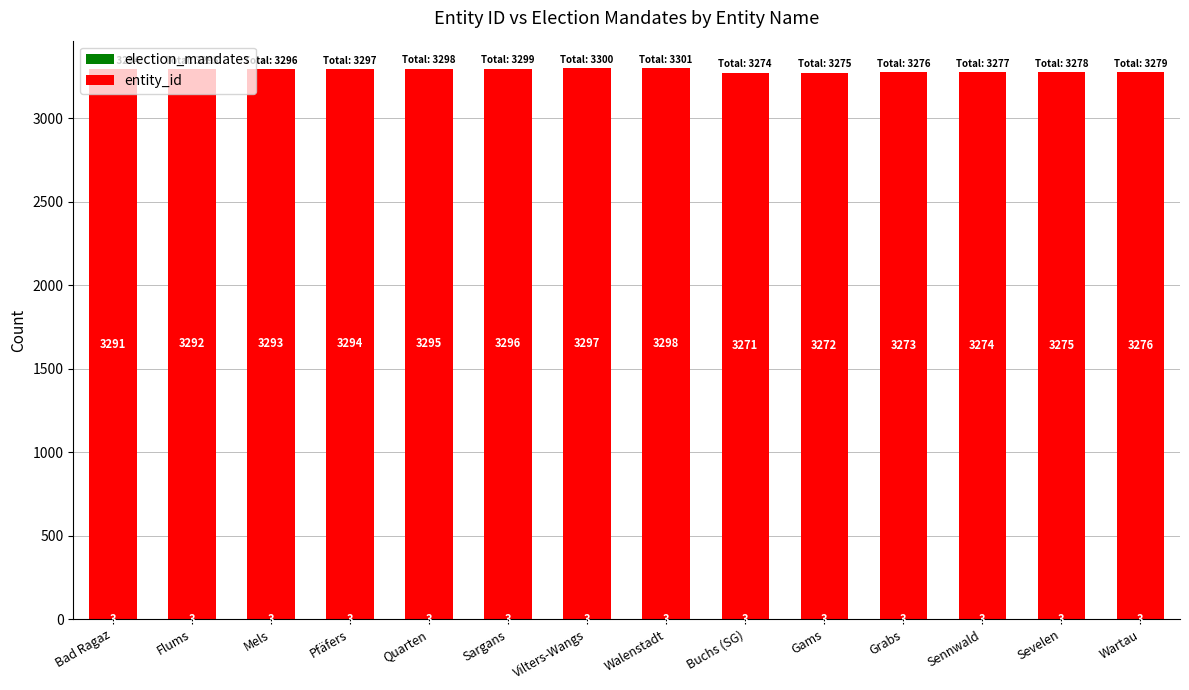

What is the total value across all series at Walenstadt?

3301